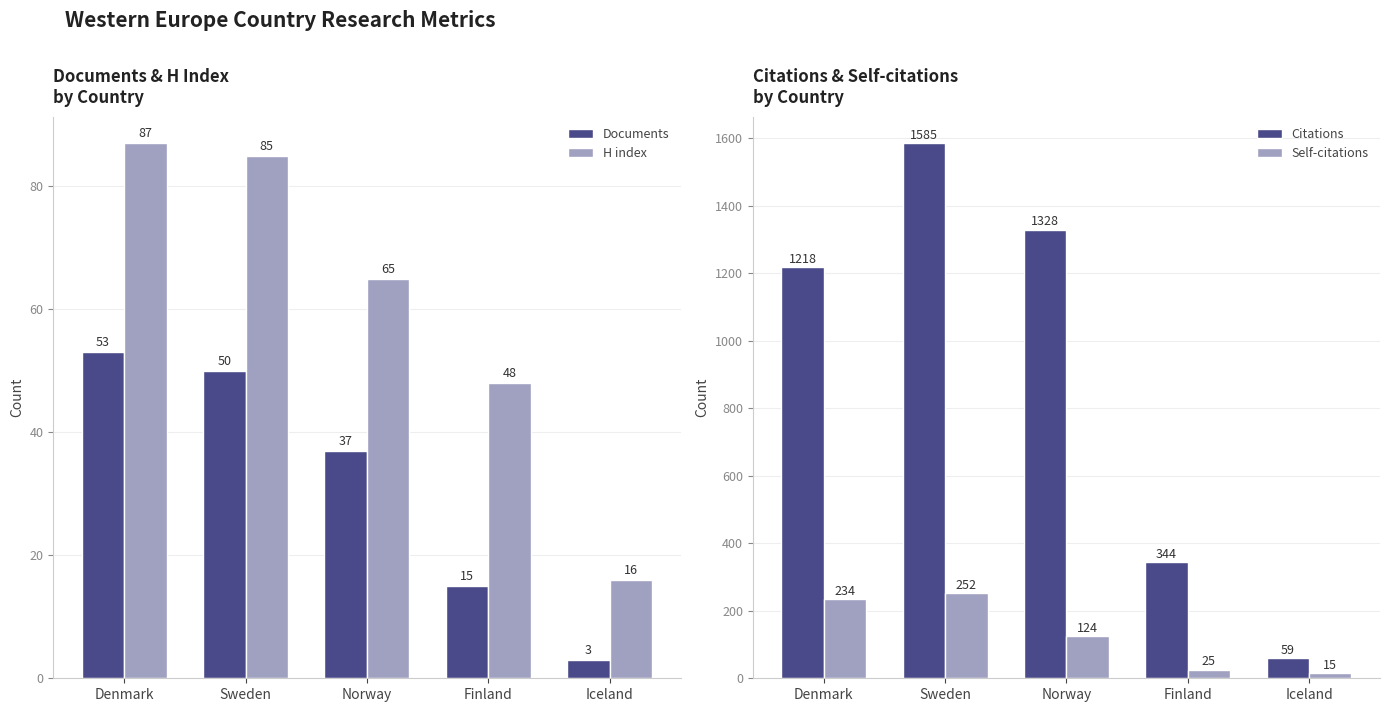

Where is Self-citations nearest to the value 133?

Norway